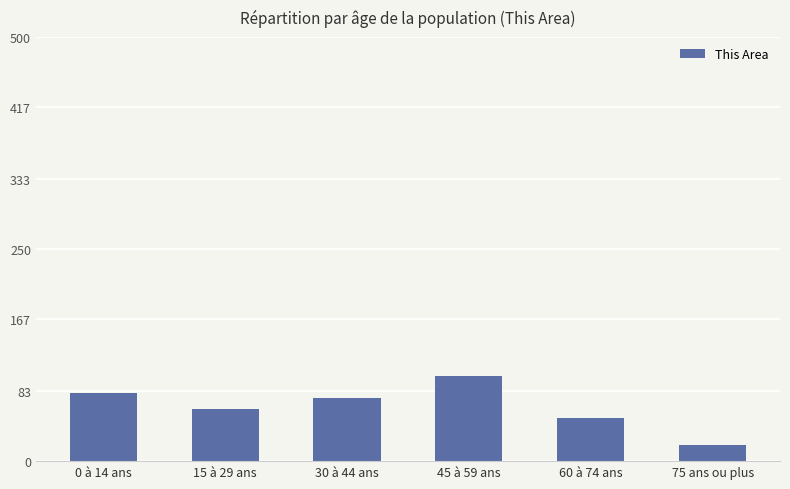

What is the difference between the second highest and second lowest values?

29